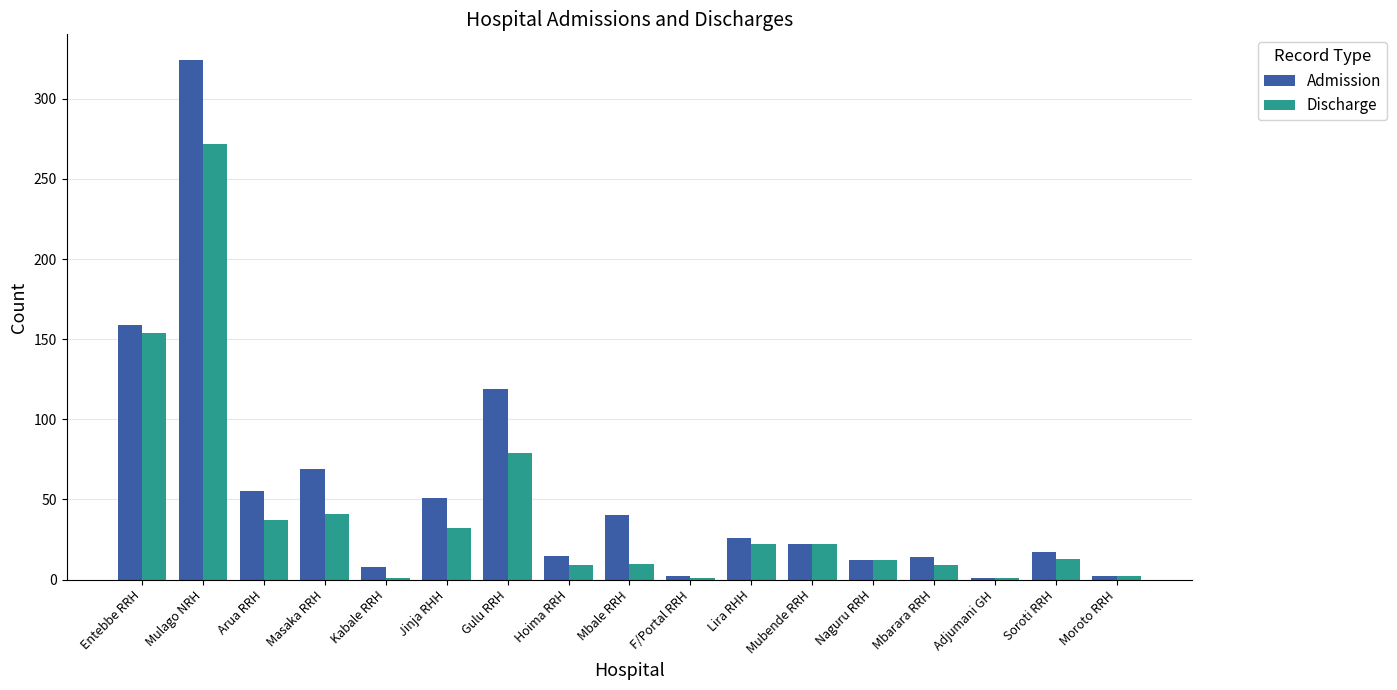

What is the greatest value displayed?

324